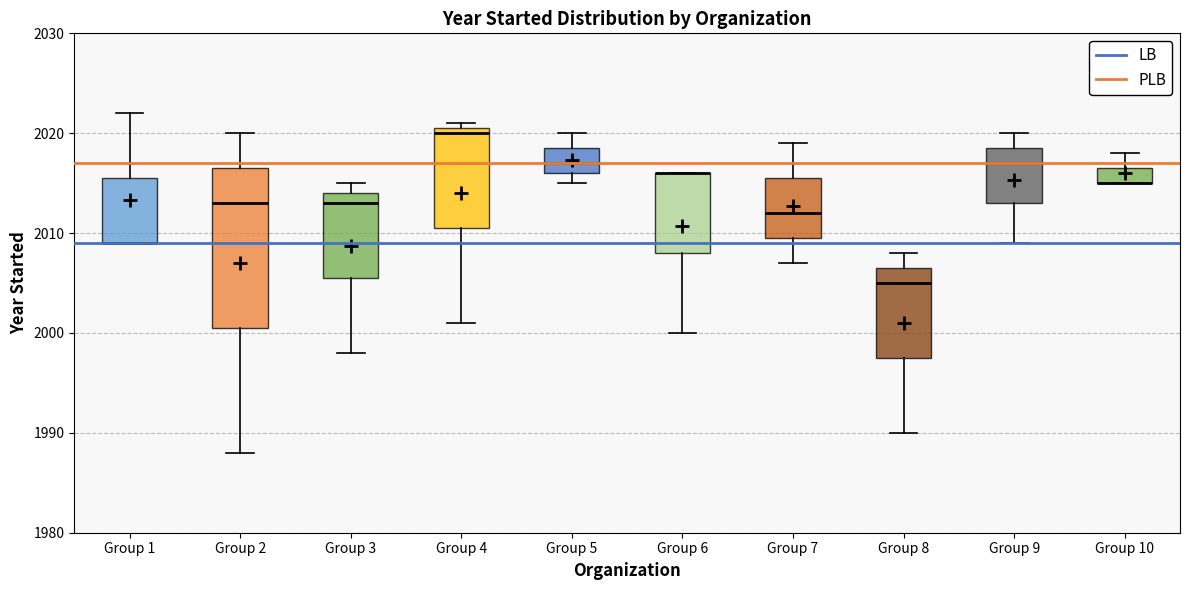

Which box is the tallest, from its lower edge to its upper edge?

Group 2